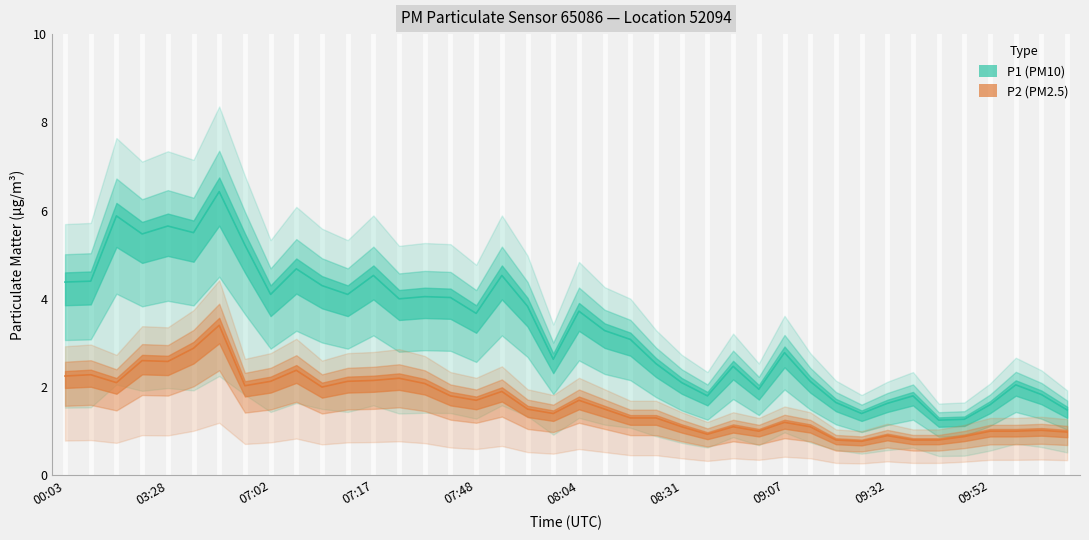

How many values in the P2 series are below 1?

8